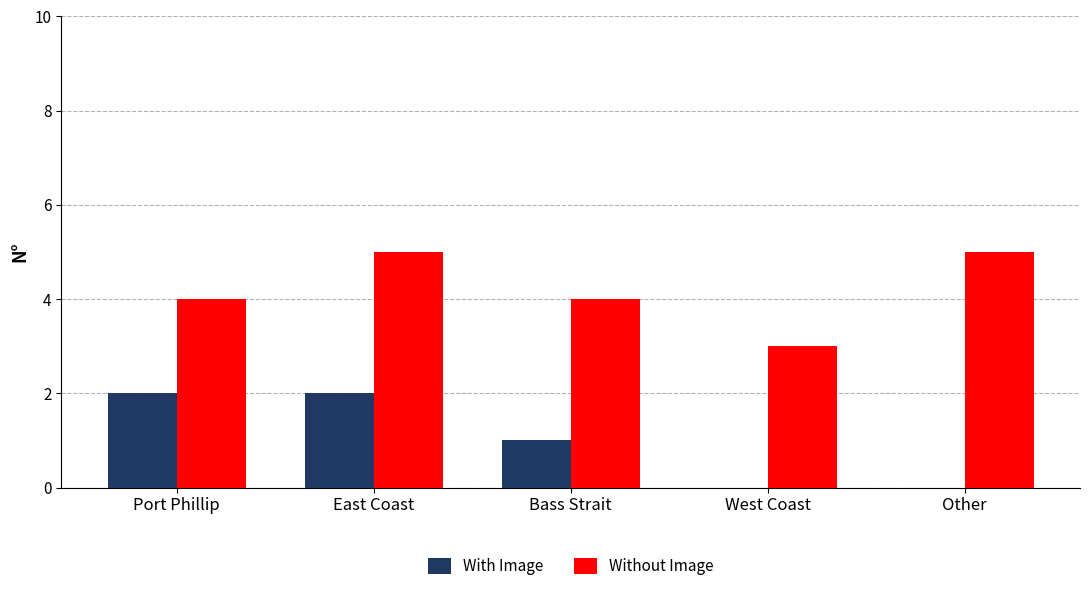

At which label does With Image first exceed 1?

Port Phillip